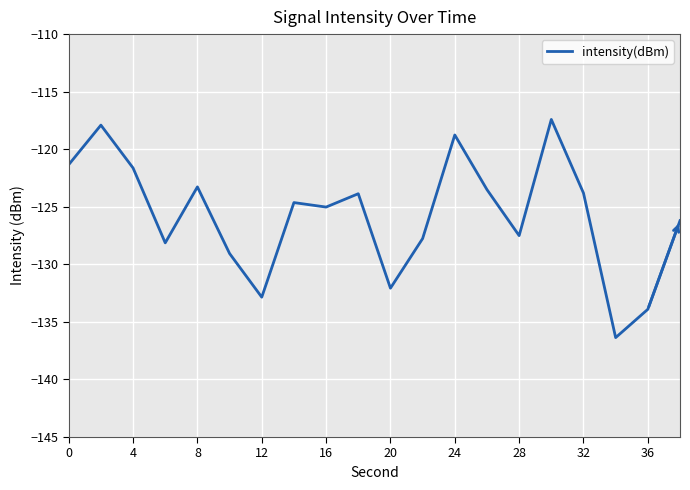

How many interior local valleys (lower than both neighbors) does the data have?

6